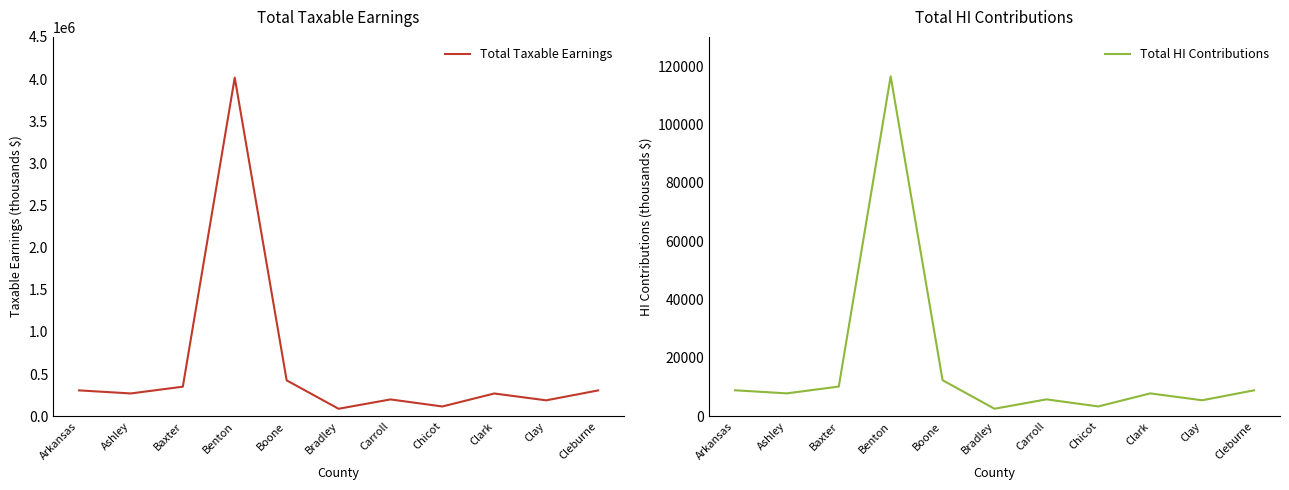

How many data points does each series have?

11